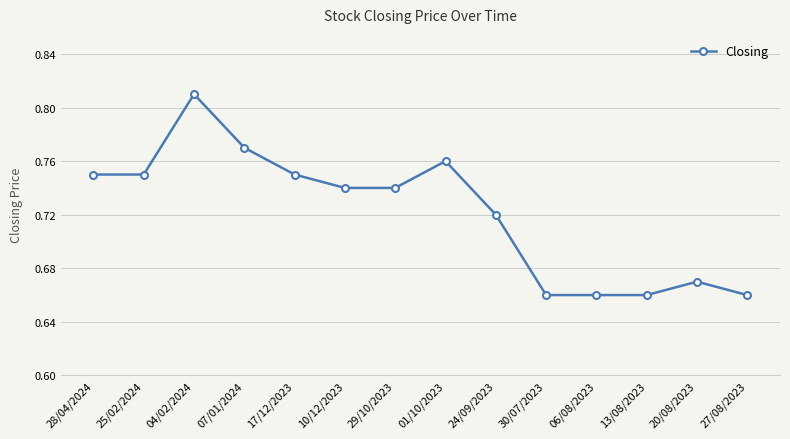

At which category does the data reach its first local peak?

04/02/2024